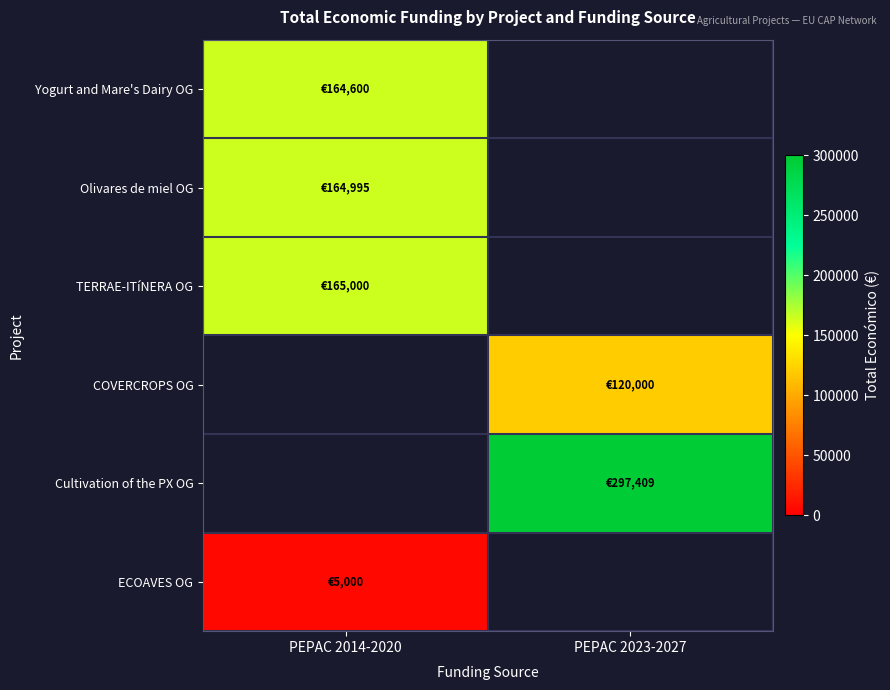

List the labels in order of TERRAE-ITíNERA OG value, smallest first.

PEPAC 2014-2020, PEPAC 2023-2027